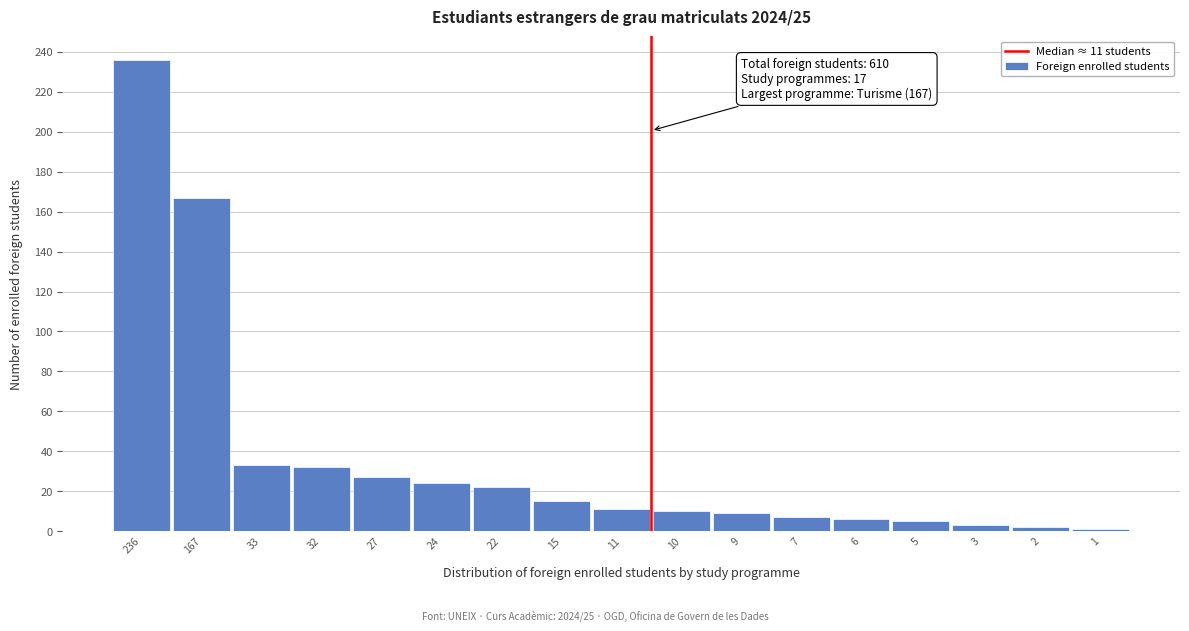

Reading right to left, list all the values displayed in this chart.

1=1	2=2	3=3	5=5	6=6	7=7	9=9	10=10	11=11	15=15	22=22	24=24	27=27	32=32	33=33	167=167	236=236